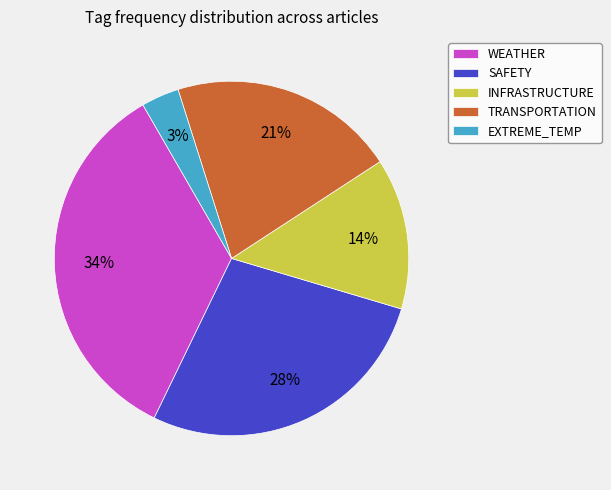

Is there any slice that represents more than half of the pie?

No